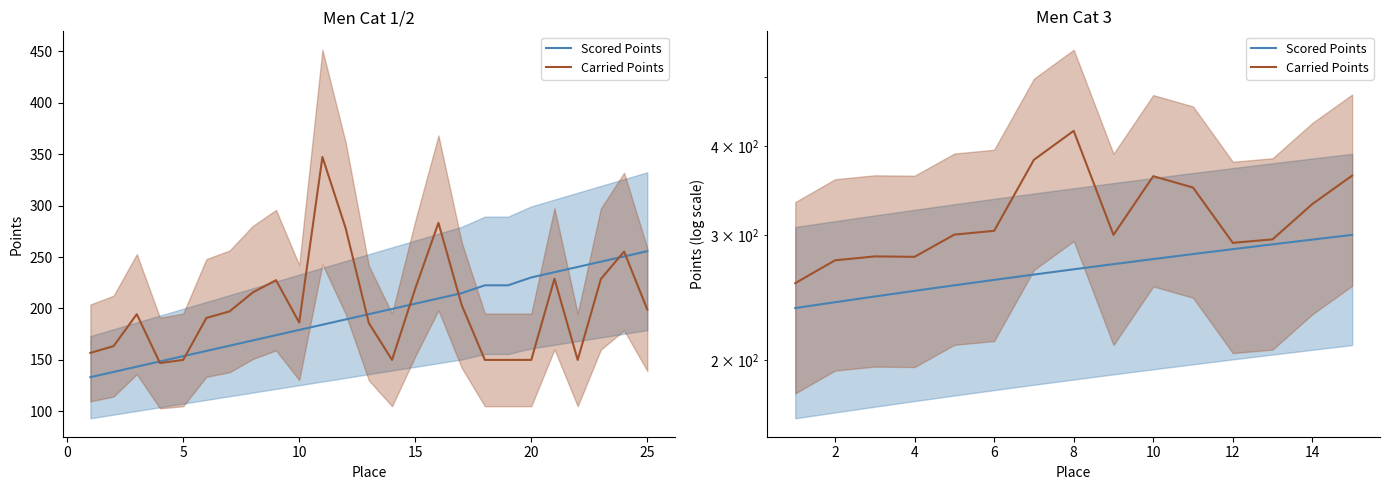

What is the difference between the maximum and minimum values in the Carried Points series?

163.5